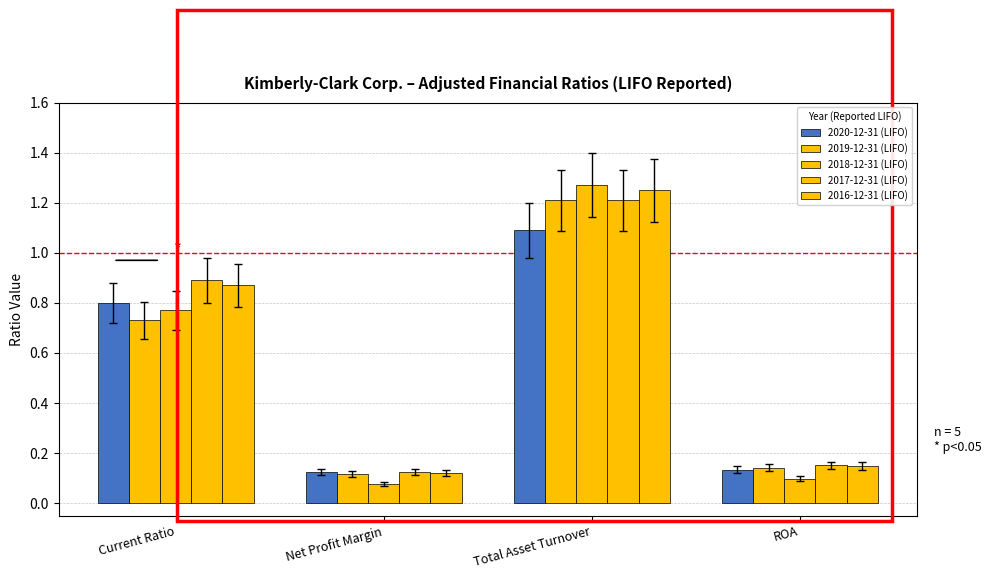

Are the bars grouped side by side (vs. stacked)?

Yes